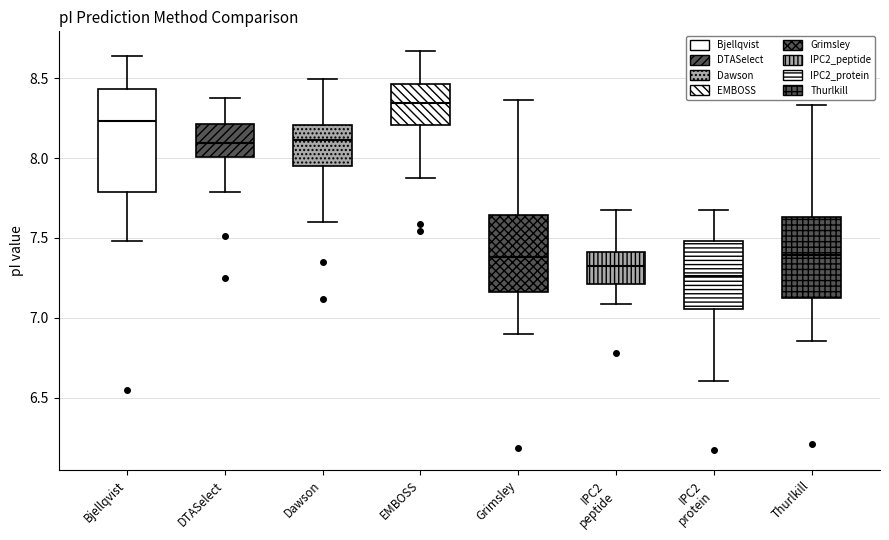

Reading left to right, transcribe this box plot: for each box, give where its median line is, the range the box spans, and where its two whiskers end, as read against the y-axis. The values are not printed on the chart, so give them approximately, as read against the axis.

Bjellqvist: median 8.25, box 7.80 to 8.45, whiskers 7.50 to 8.65
DTASelect: median 8.10, box 8.00 to 8.20, whiskers 7.80 to 8.40
Dawson: median 8.10, box 7.95 to 8.20, whiskers 7.60 to 8.50
EMBOSS: median 8.35, box 8.20 to 8.45, whiskers 7.90 to 8.65
Grimsley: median 7.40, box 7.15 to 7.65, whiskers 6.90 to 8.35
IPC2 peptide: median 7.30, box 7.20 to 7.40, whiskers 7.10 to 7.65
IPC2 protein: median 7.25, box 7.05 to 7.50, whiskers 6.60 to 7.65
Thurlkill: median 7.40, box 7.10 to 7.65, whiskers 6.85 to 8.35